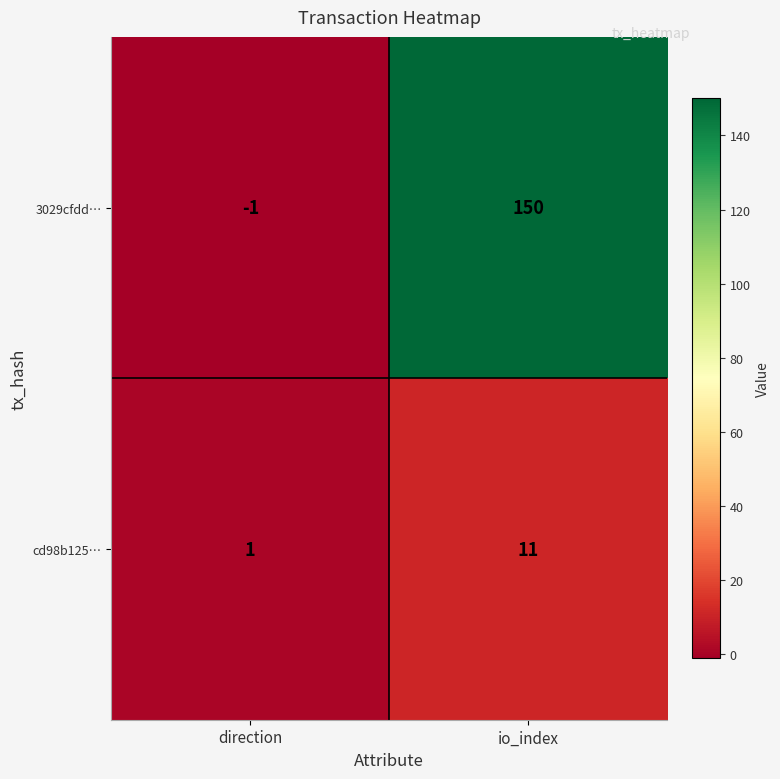

Which label corresponds to the smallest value in the chart?

direction